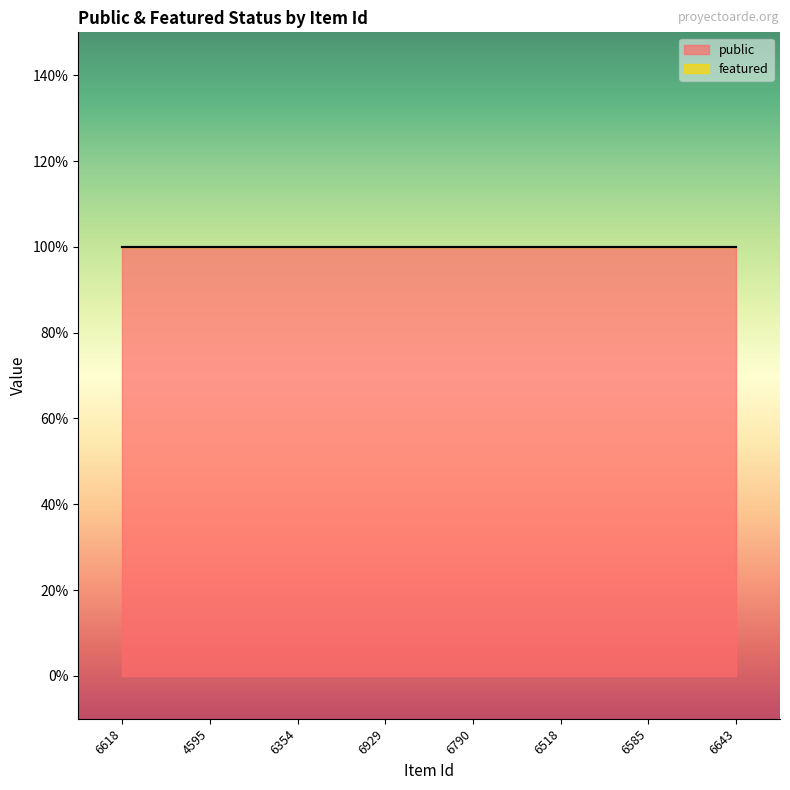

True or false: public and featured cross at least once.

False